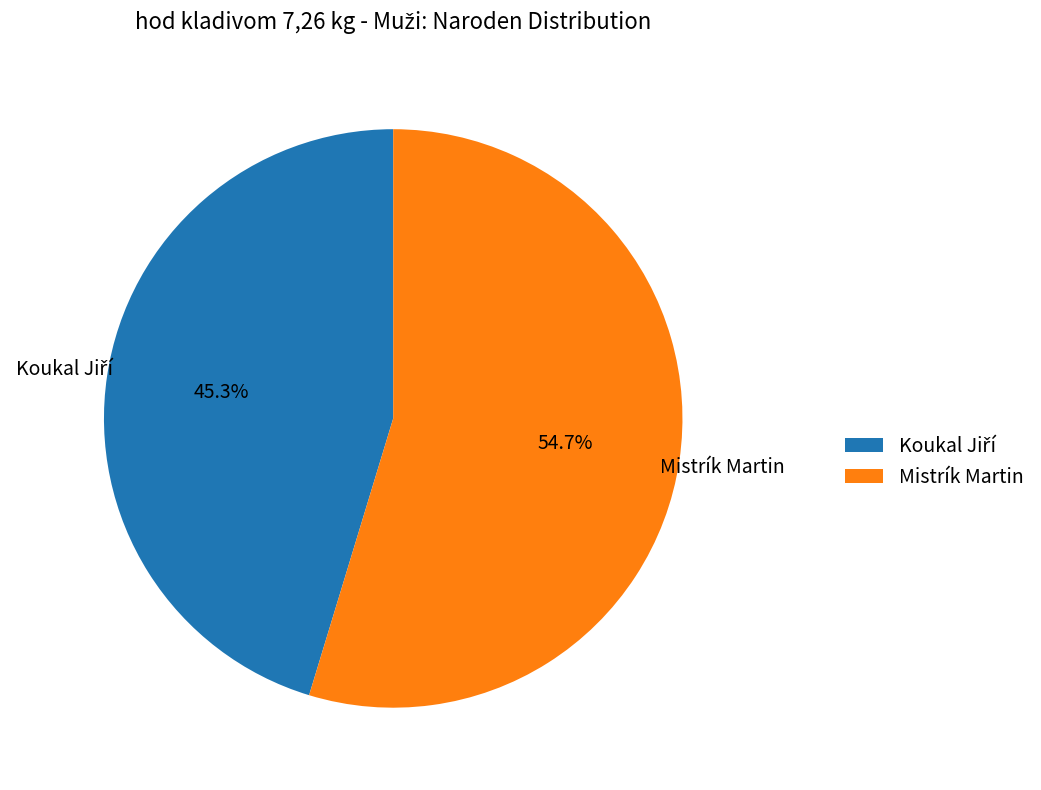

What is the largest slice in the pie chart?

Mistrík Martin